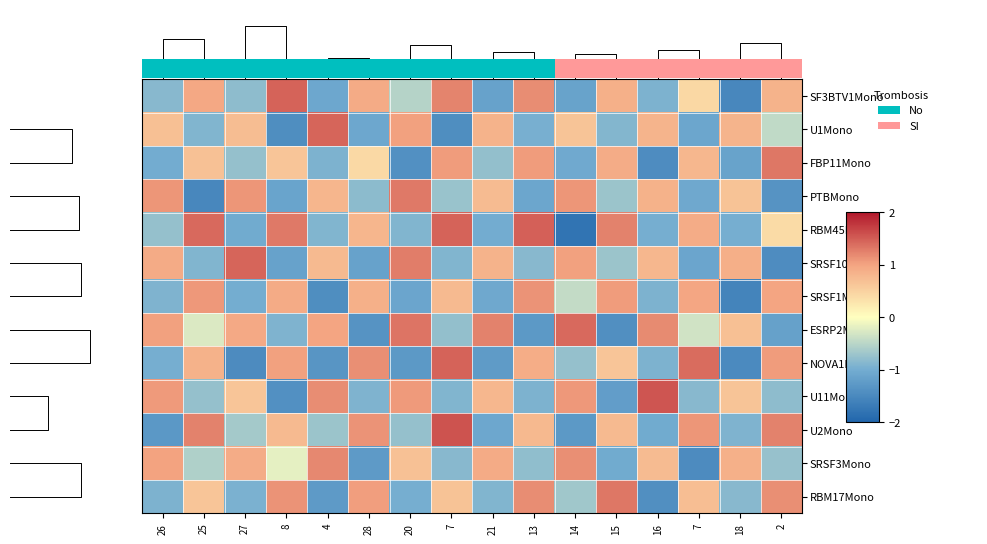

How many positive values does the U1Mono series have?

8